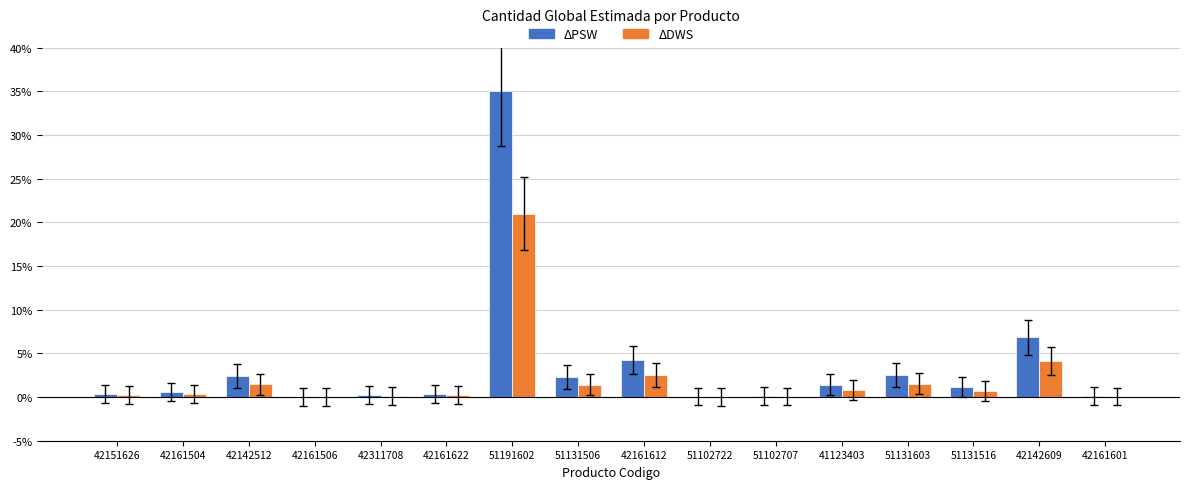

What is the spread (max minus min) of values at 42161612?

1.7